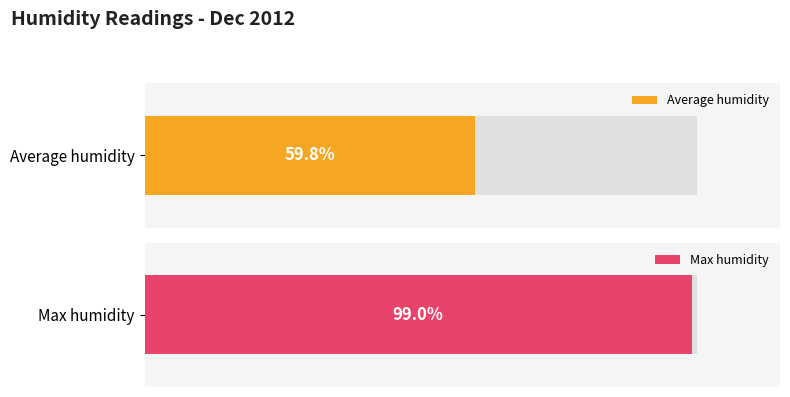

Rank the series by their average value, from lowest to highest.

Average humidity, Max humidity